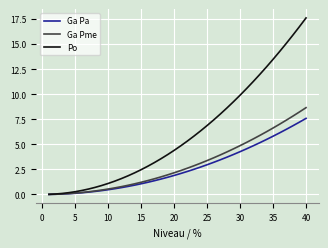

At how many categories does at least one series exceed 3?

24